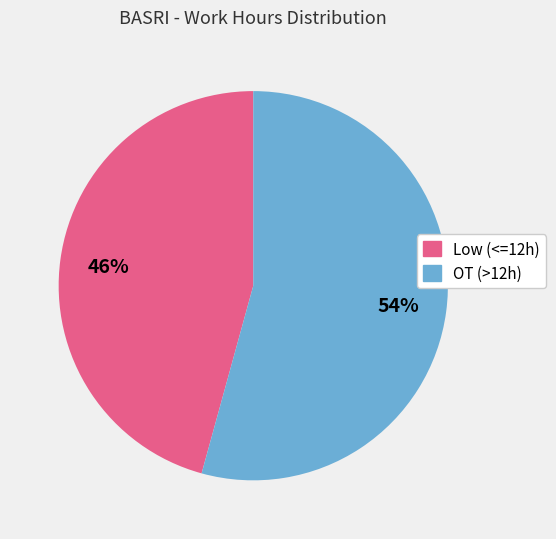

Is there any slice that represents more than half of the pie?

Yes